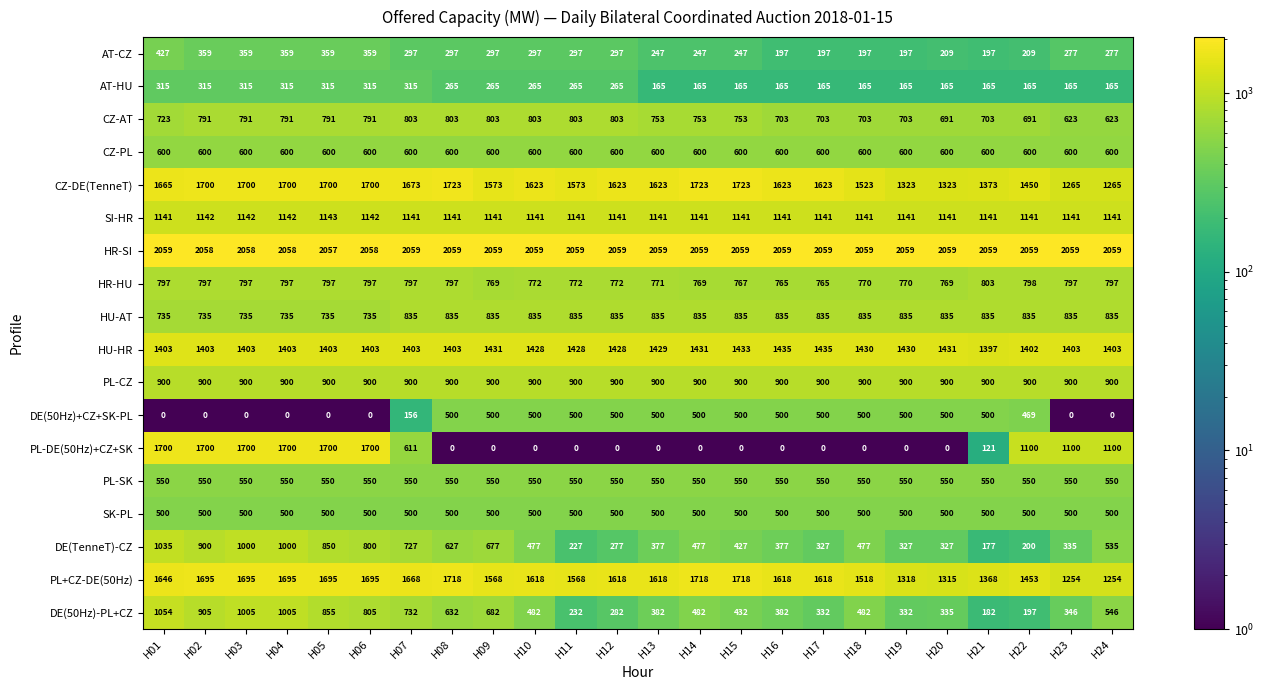

What is the difference between the highest and lowest values at H03?

2058